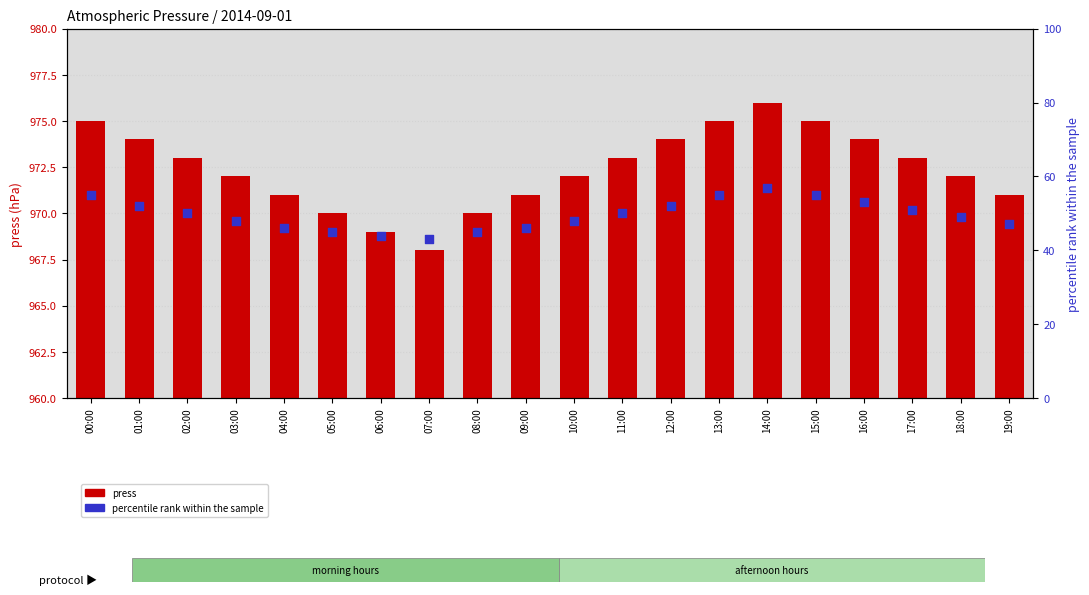

Which series has the largest Y range (max minus min)?

percentile rank within the sample